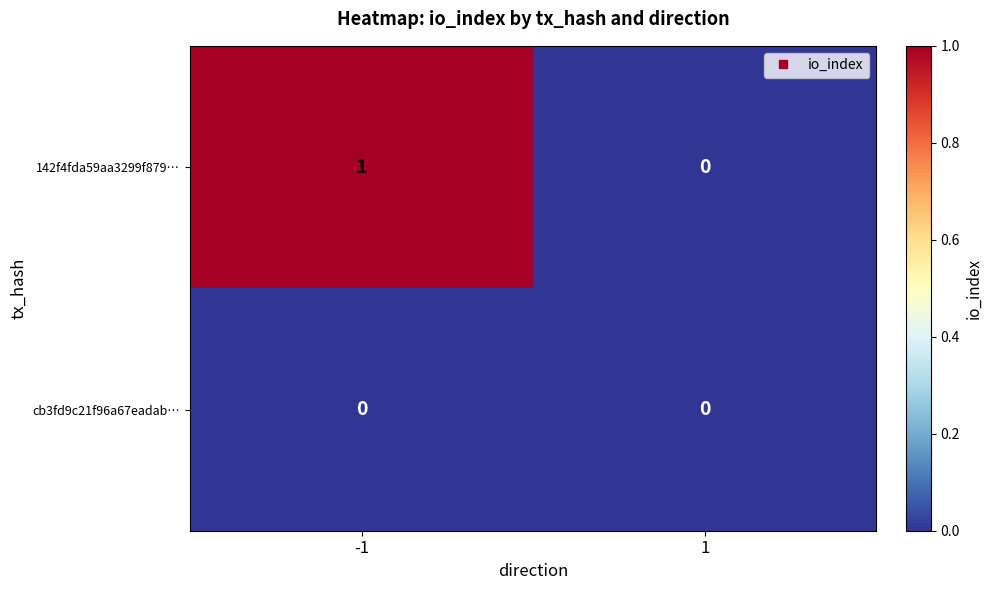

How many series are shown in this chart?

2